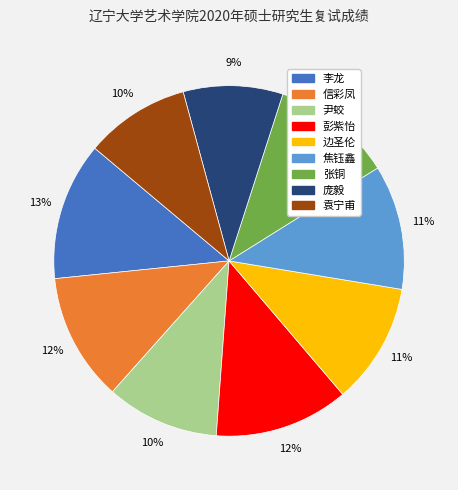

The 边圣伦 slice represents 11% of the pie. True or false?

True